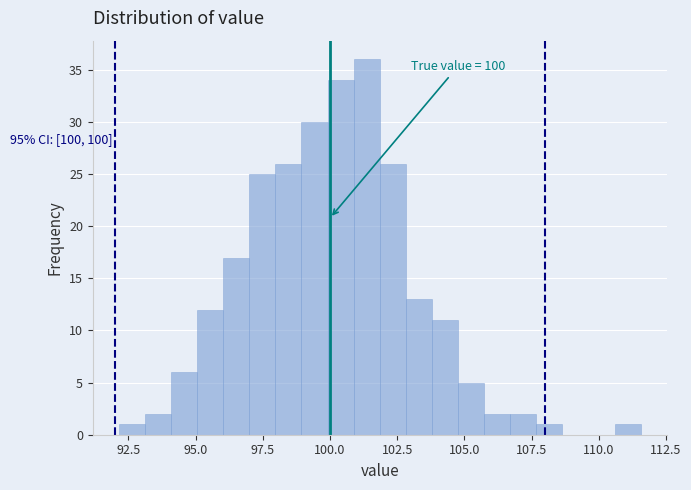

Read against the x-axis, roughly where is the centre of the tallest bar?

101.5